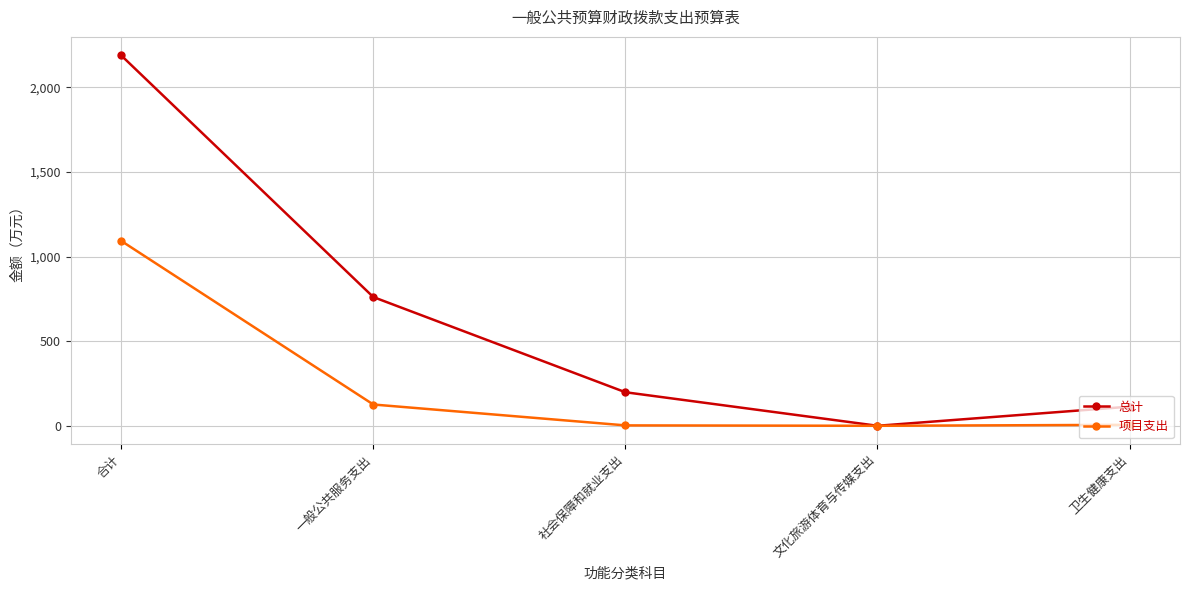

At which category is the sum across all series the highest?

合计